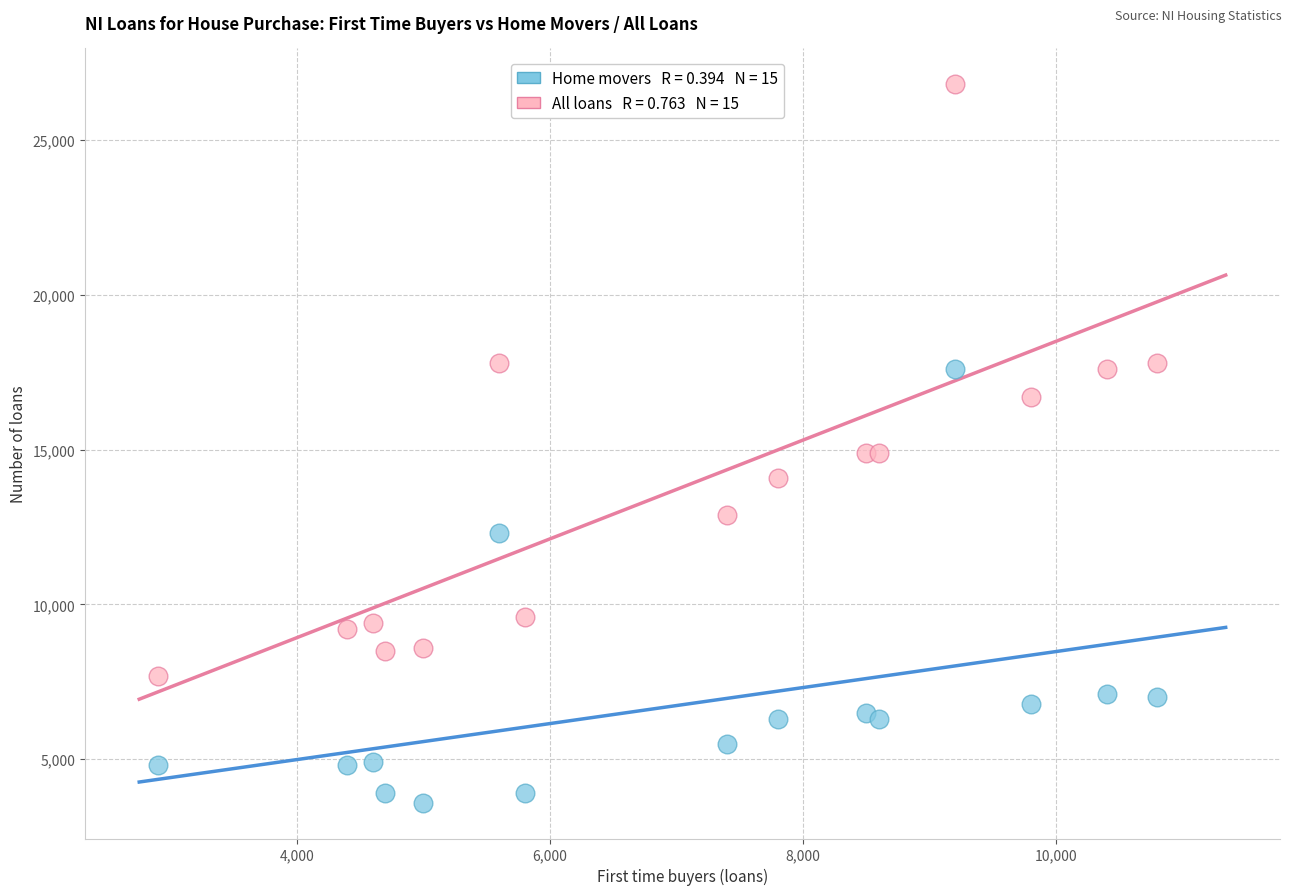

Across all data points, what is the range of Y values (max minus min)?

23200